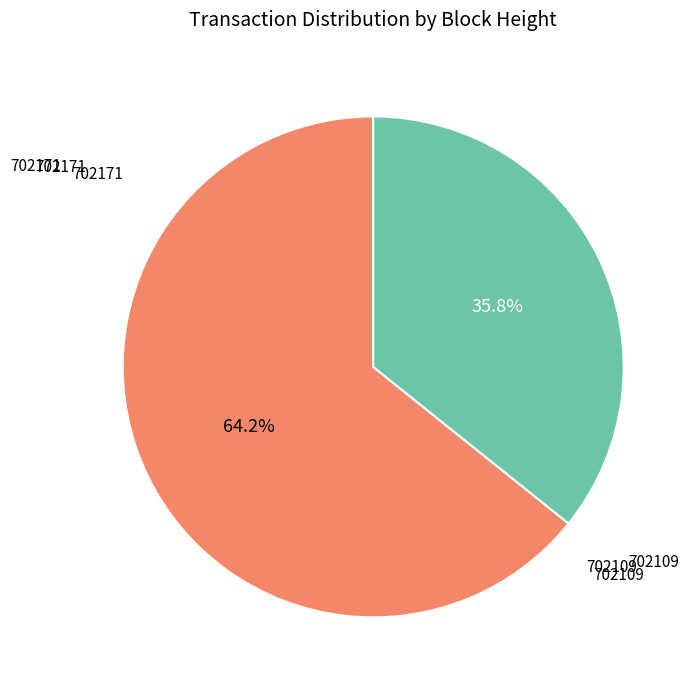

Does any single category account for the majority?

Yes